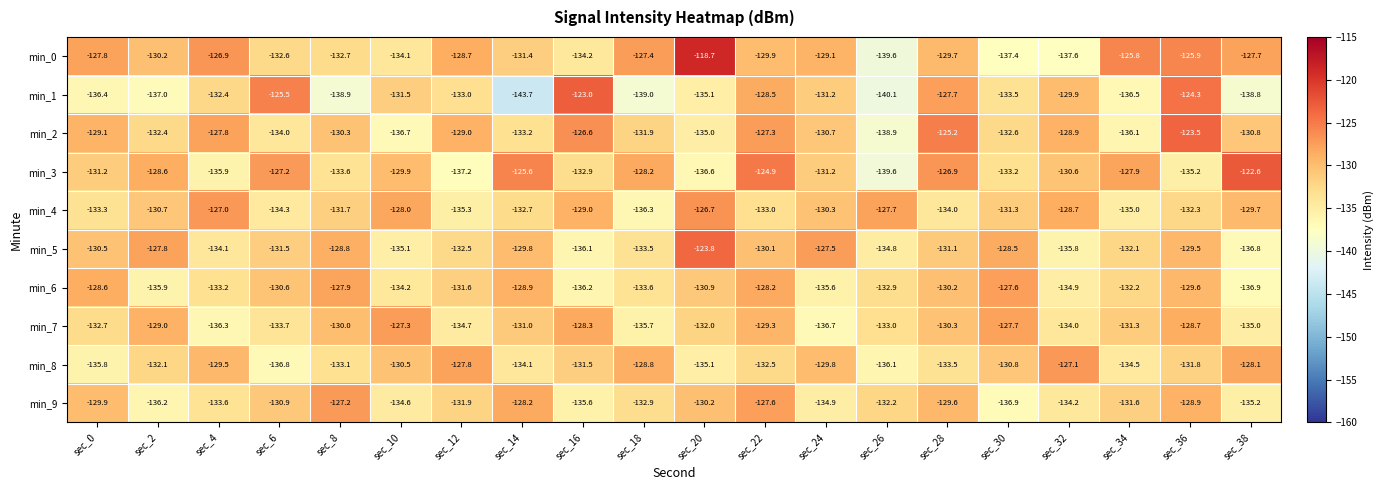

Is the value of min_7 at sec_10 greater than the value of min_0 at sec_2?

Yes